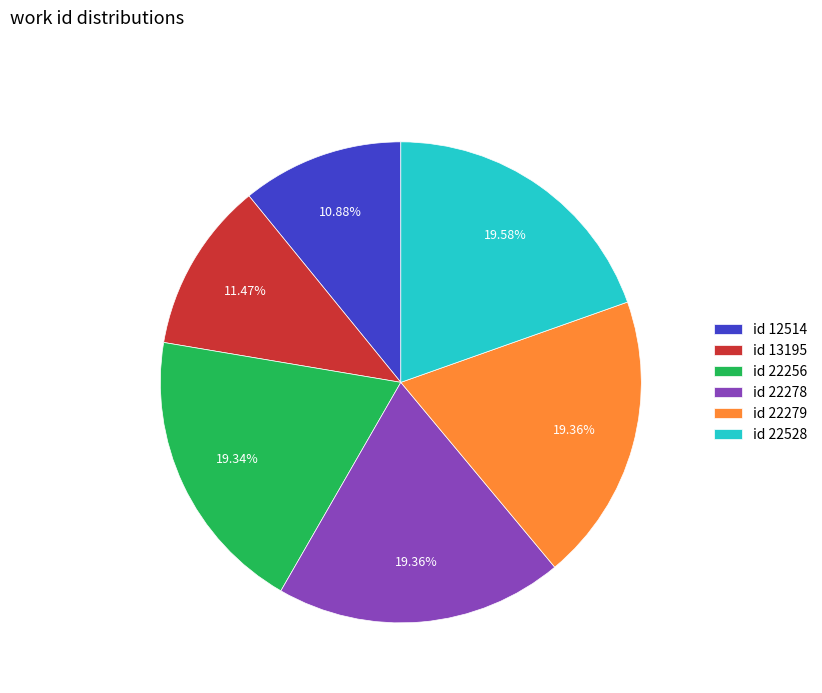

Between id 12514 and id 13195, which is larger?

id 13195